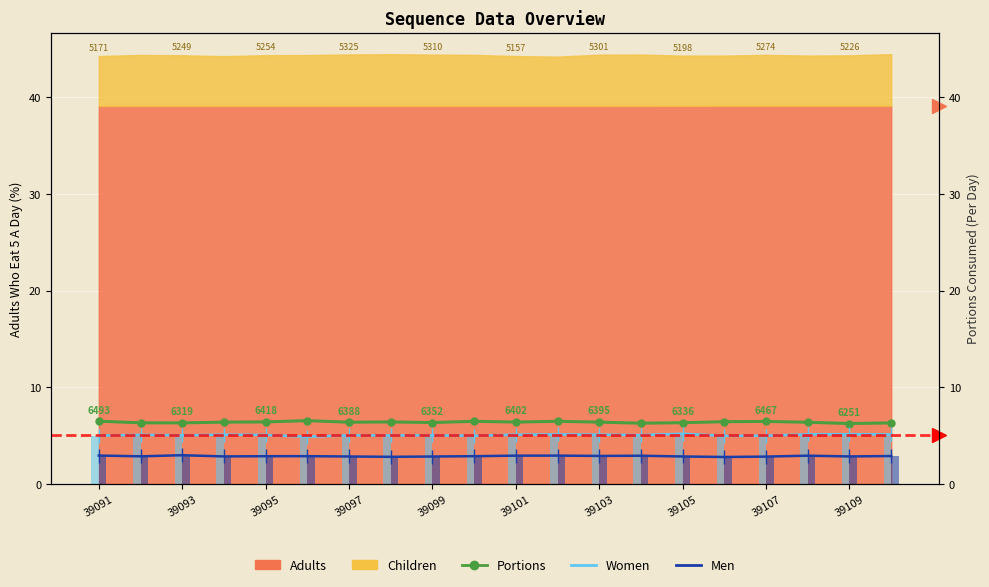

True or false: Women has a value of 5.1 at 11.

True